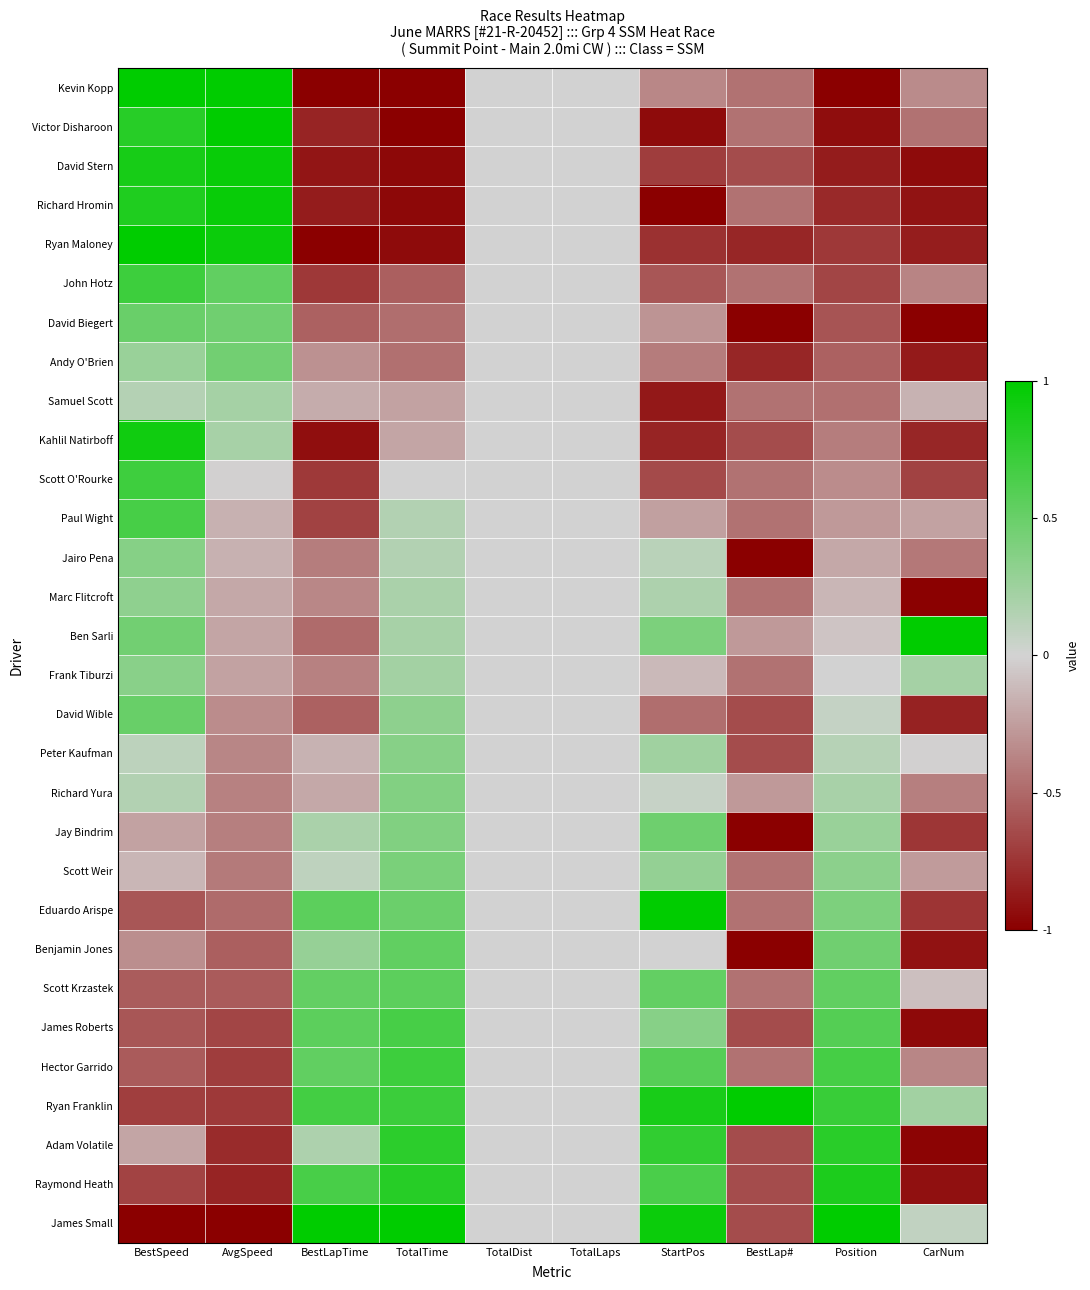

The Richard Hromin series shows -0.3 at StartPos. True or false?

False